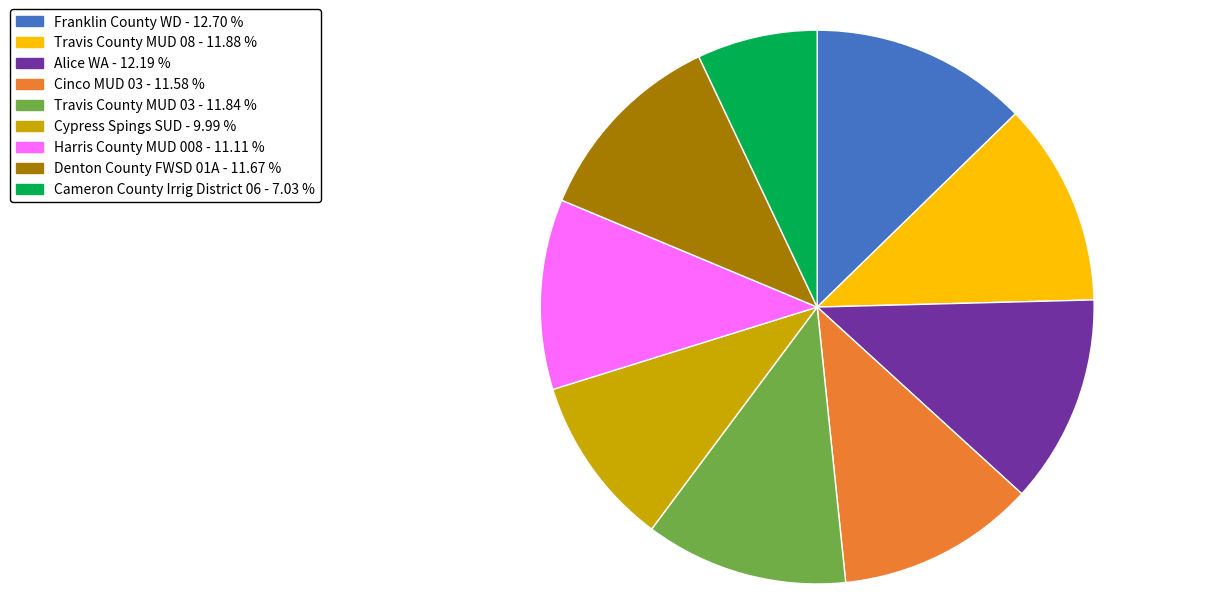

The Denton County FWSD 01A slice represents 1% of the pie. True or false?

False